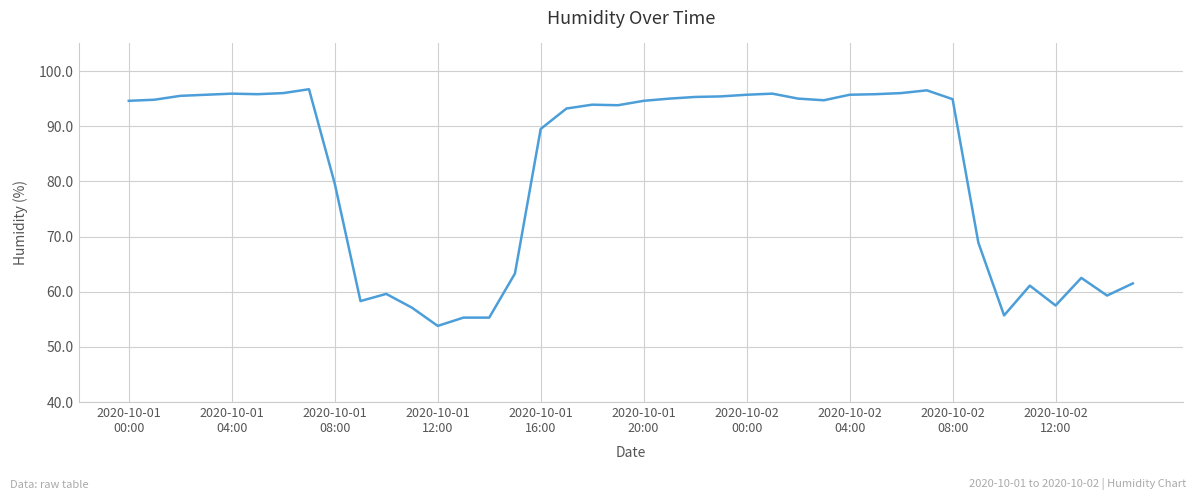

What is the greatest value displayed?

96.7